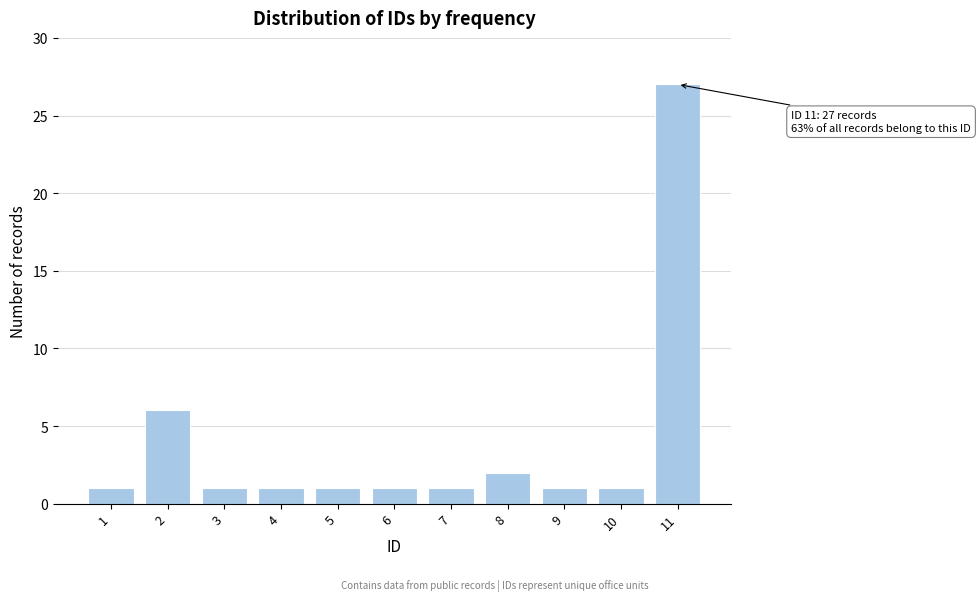

Reading left to right, what are all the values shown in this chart?

1	6	1	1	1	1	1	2	1	1	27